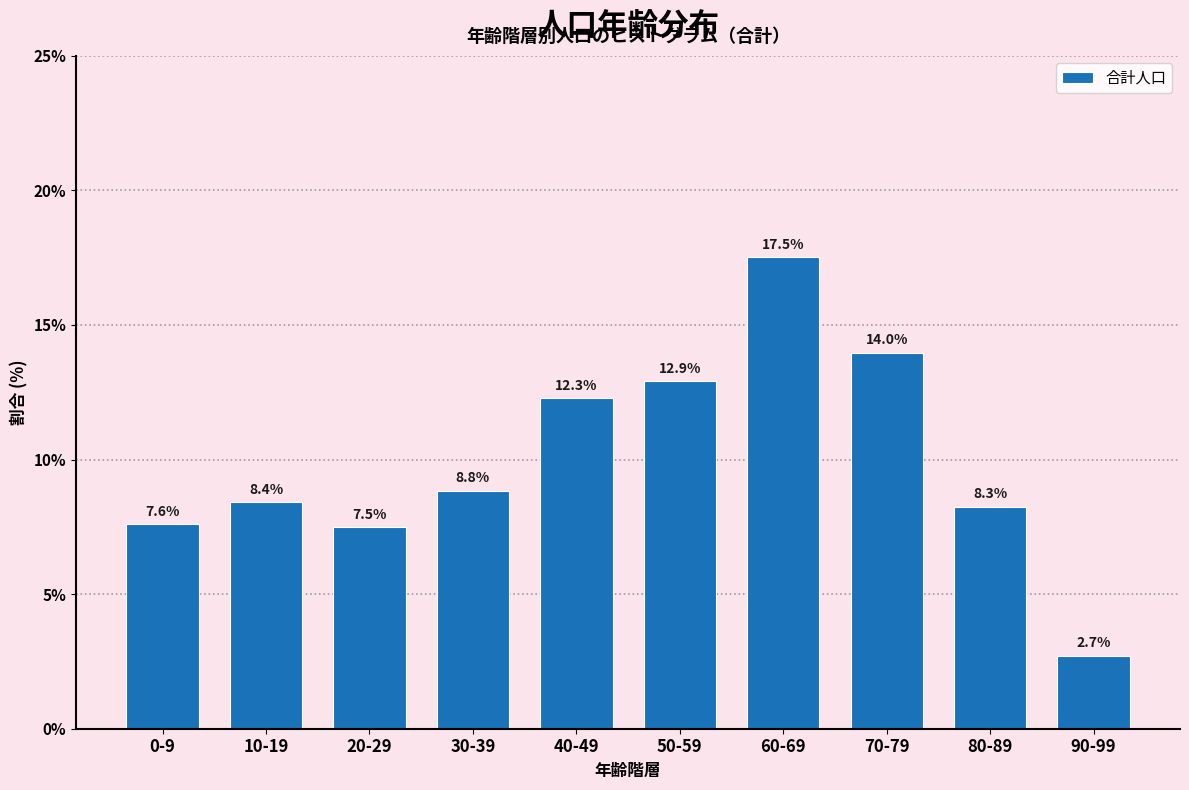

Reading right to left, transcribe all the data shown in this chart.

2.7	8.3	14.0	17.5	12.9	12.3	8.8	7.5	8.4	7.6